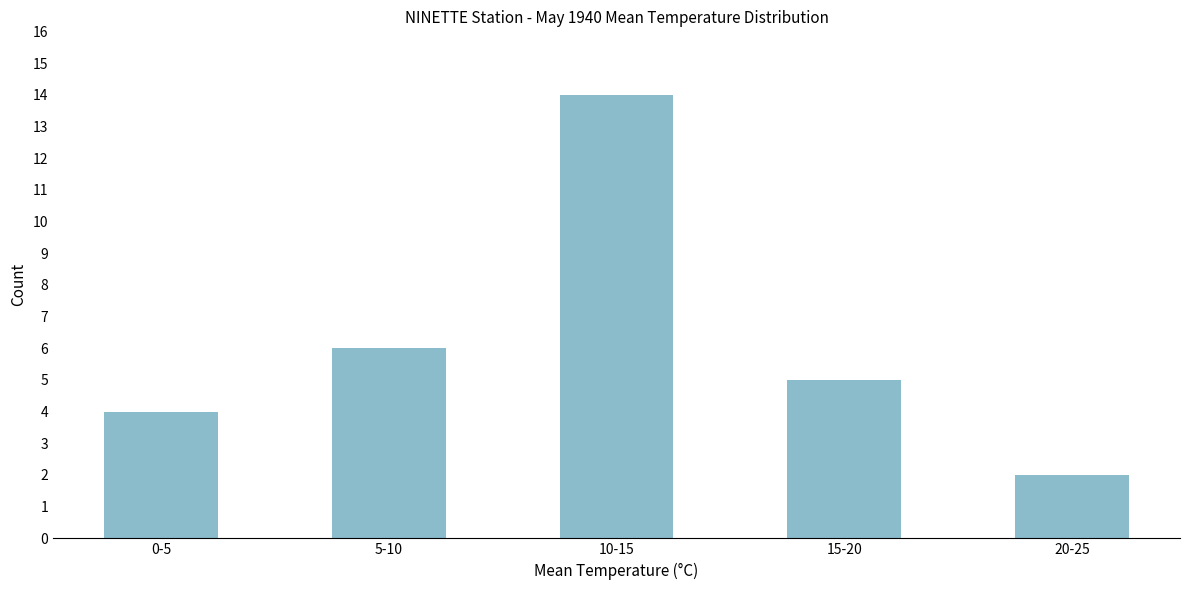

Reading left to right, extract all data points from this chart.

0-5=4	5-10=6	10-15=14	15-20=5	20-25=2